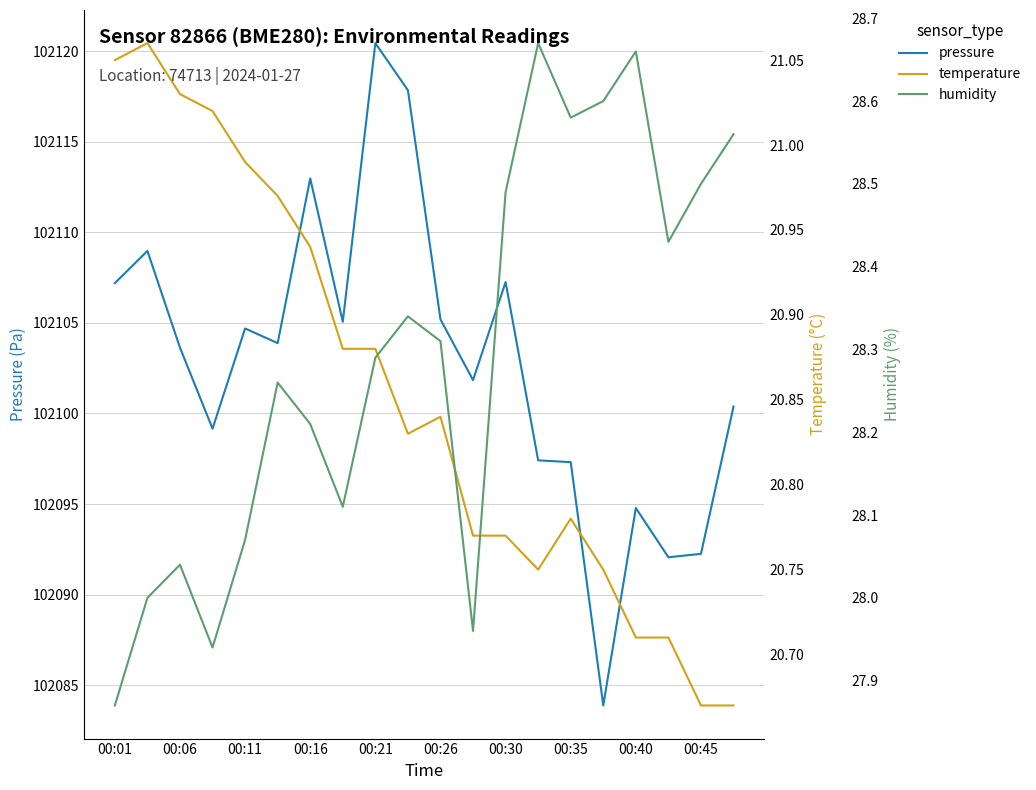

The pressure series shows 22933.3 at 00:45. True or false?

False